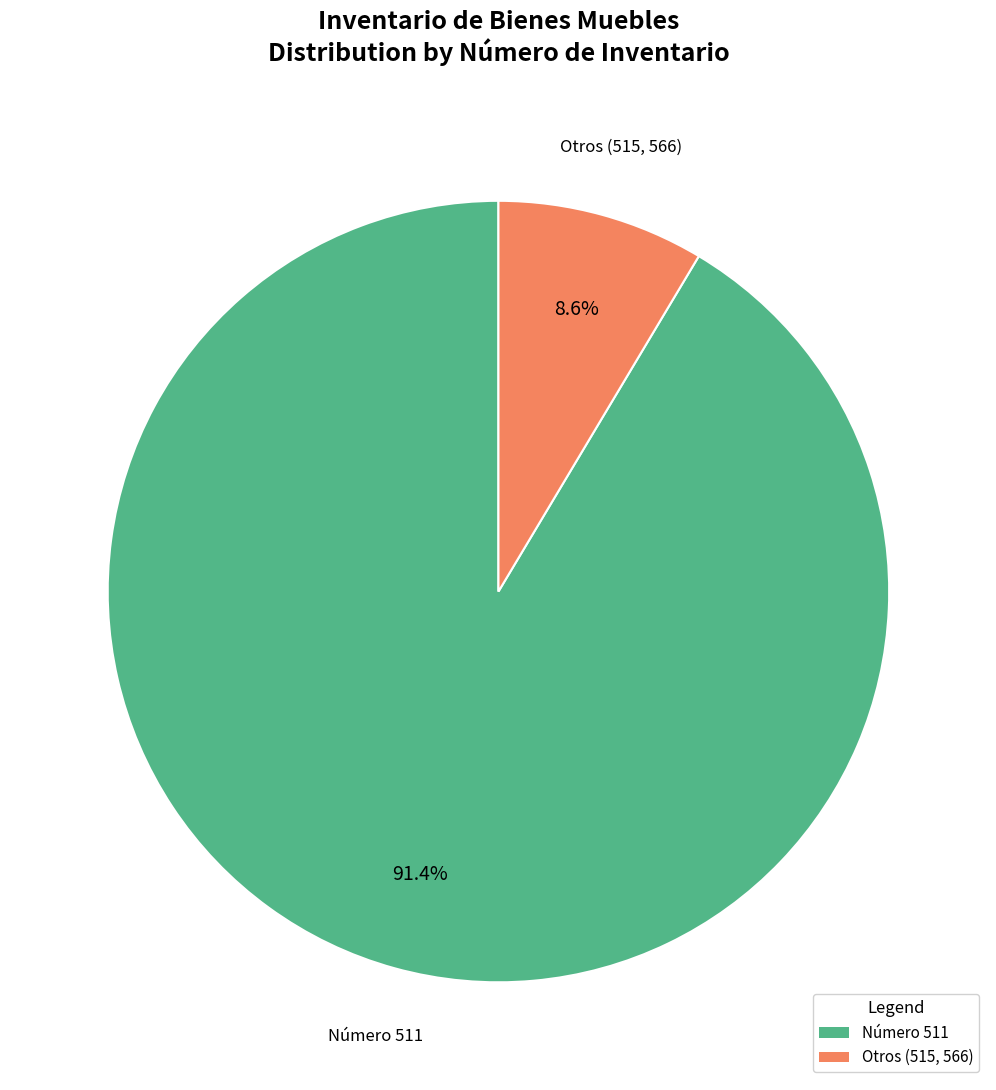

Does any single category account for the majority?

Yes